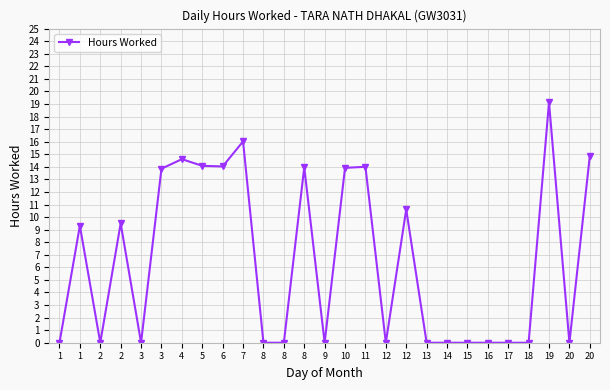

Count the number of data series in this chart.

1